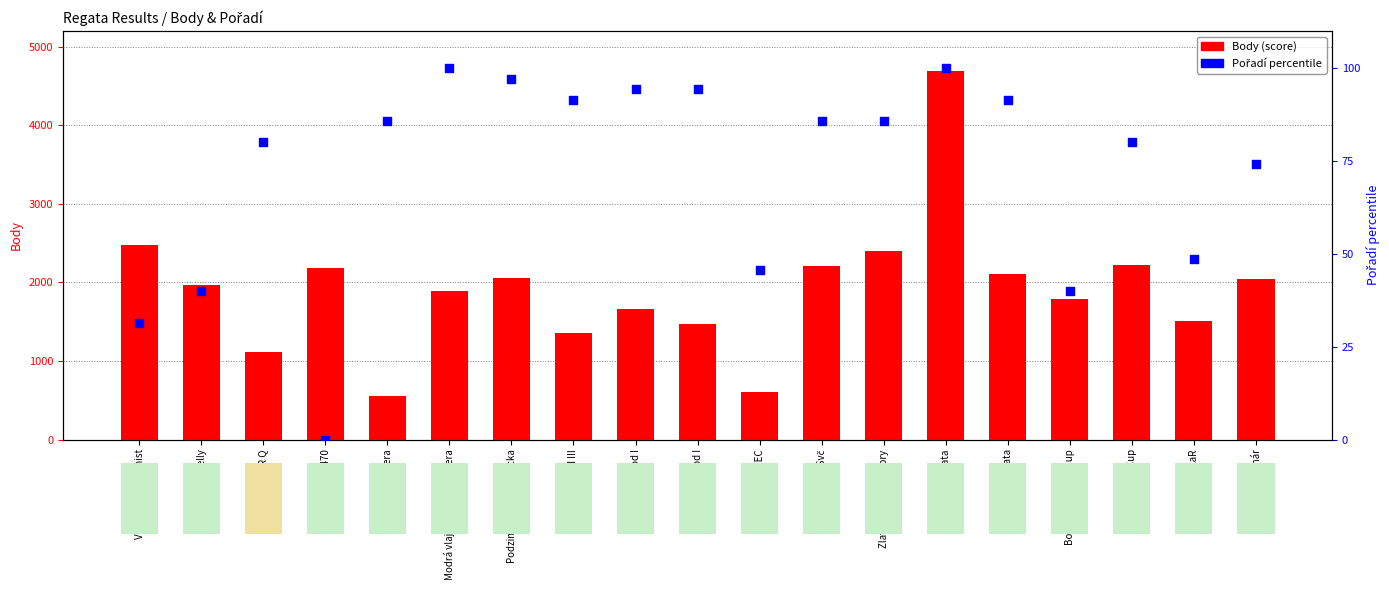

Which series has the largest Y range (max minus min)?

Body (score)